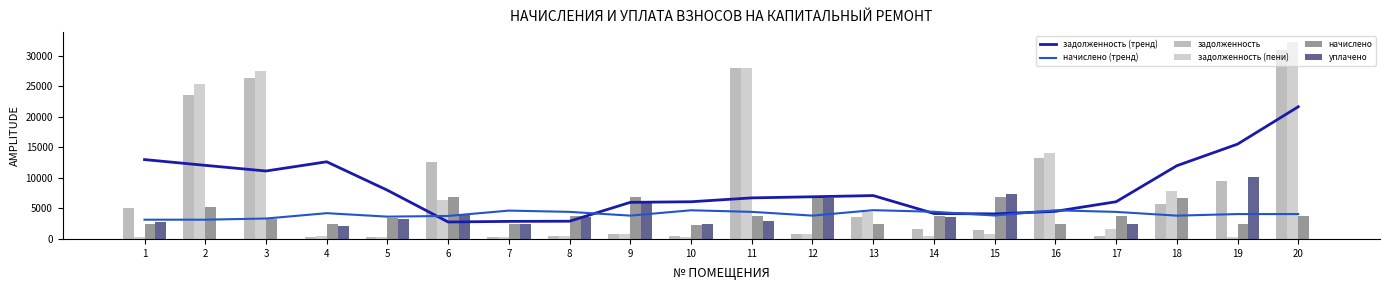

Rank the series at 19 from lowest to highest value.

задолженность (пени), начислено, начислено (тренд), задолженность, уплачено, задолженность (тренд)